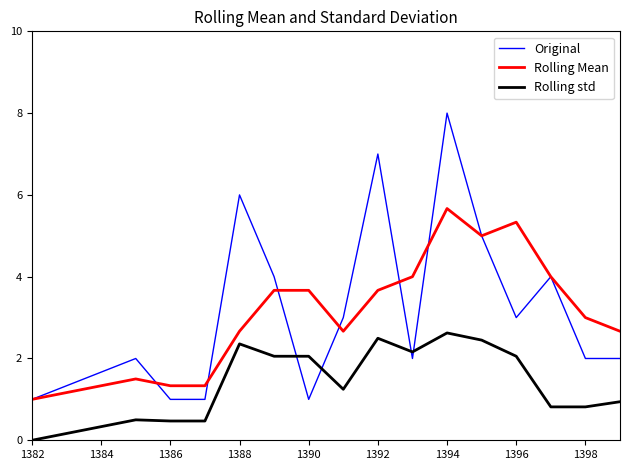

True or false: Rolling Mean and Rolling std intersect in this chart.

False